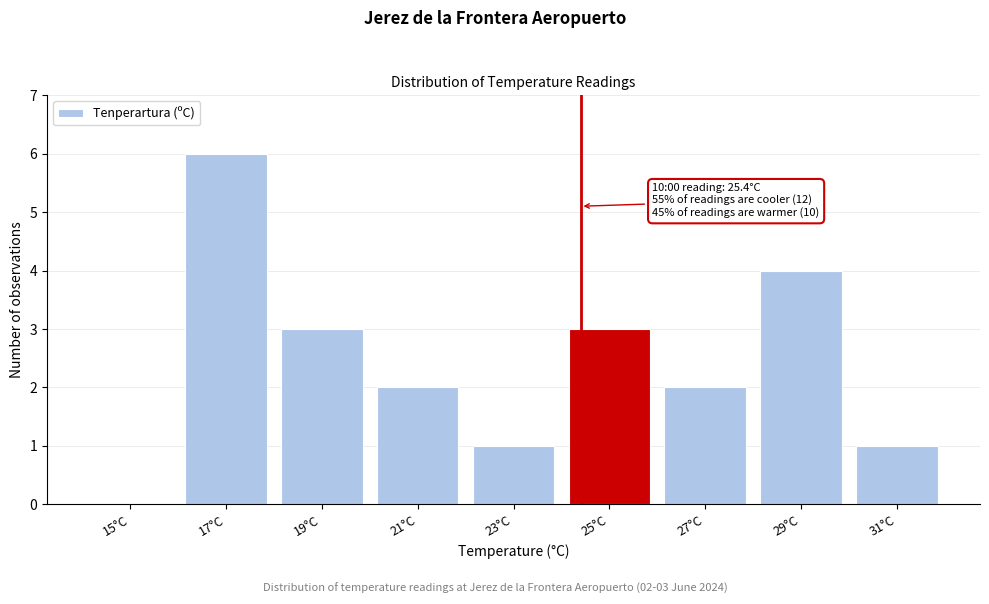

Reading left to right, list all the values displayed in this chart.

15°C=0	17°C=6	19°C=3	21°C=2	23°C=1	25°C=3	27°C=2	29°C=4	31°C=1